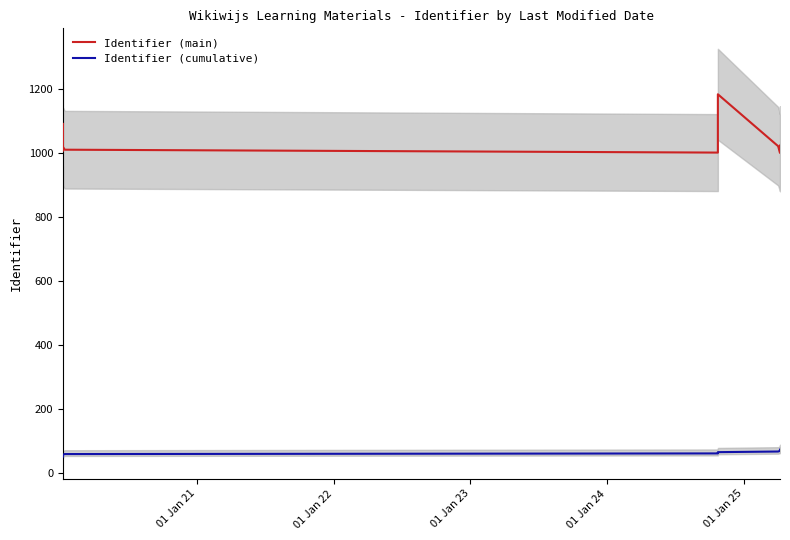

What is the average value of the Identifier (cumulative) series?

62.9